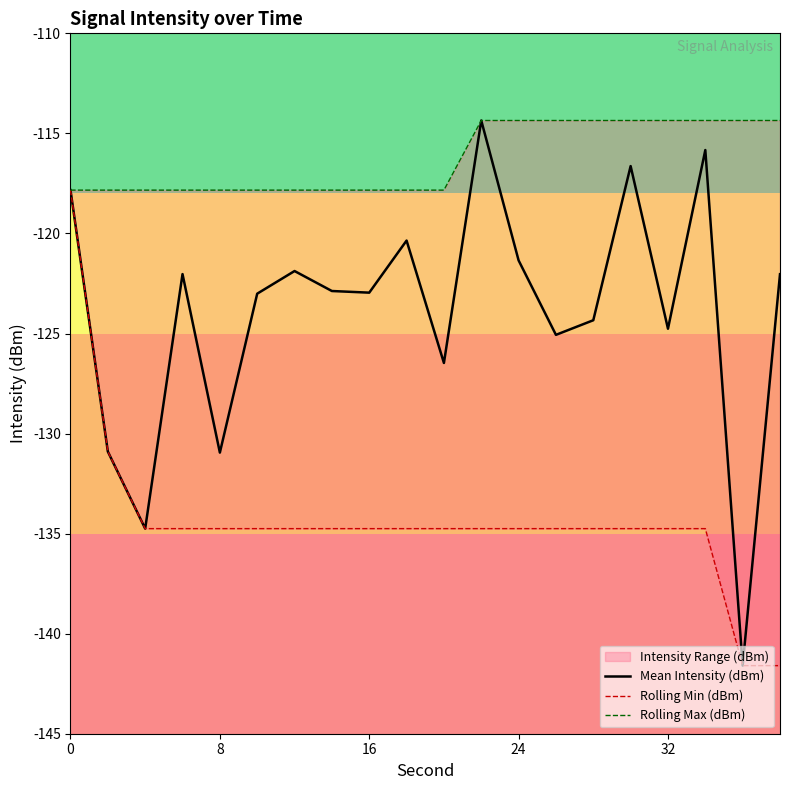

What is the lowest value of the Mean Intensity (dBm) series?

-141.6